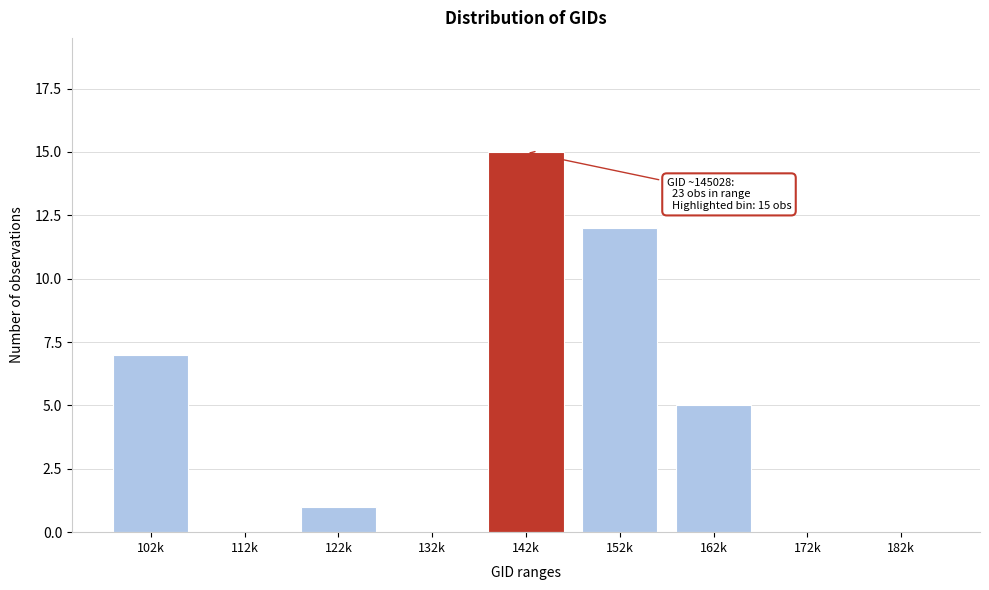

Reading left to right, what are all the values shown in this chart?

102k=7	112k=0	122k=1	132k=0	142k=15	152k=12	162k=5	172k=0	182k=0